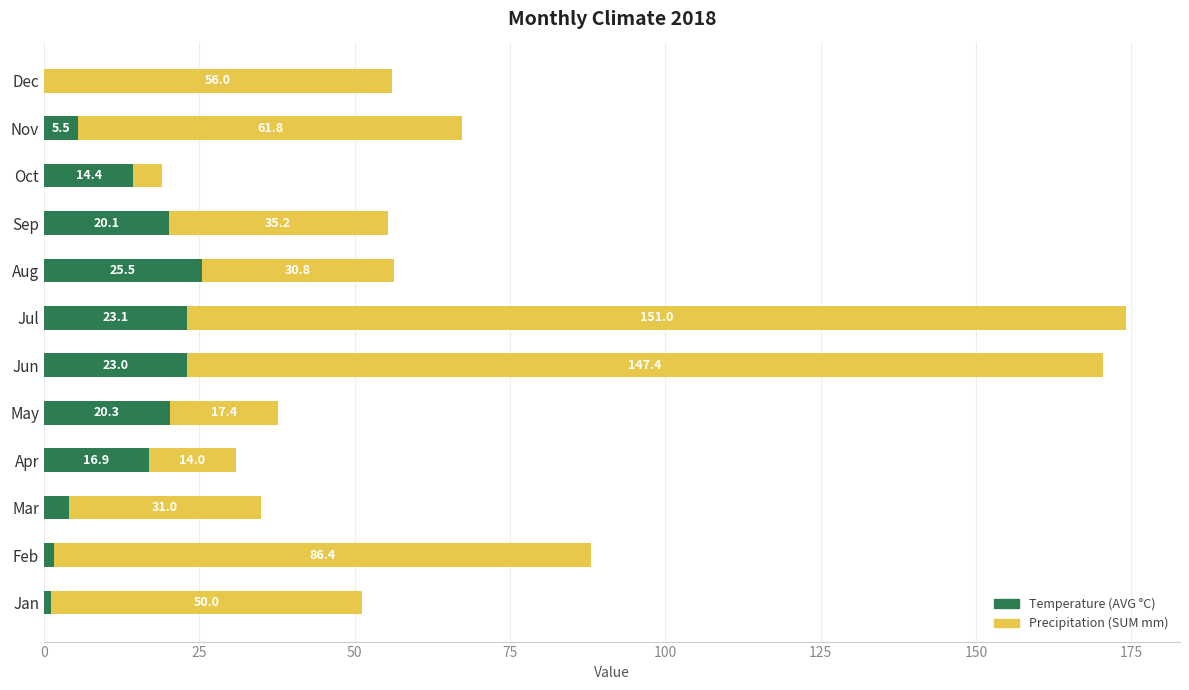

Which category has the highest value in the Temperature (AVG °C) series?

Aug